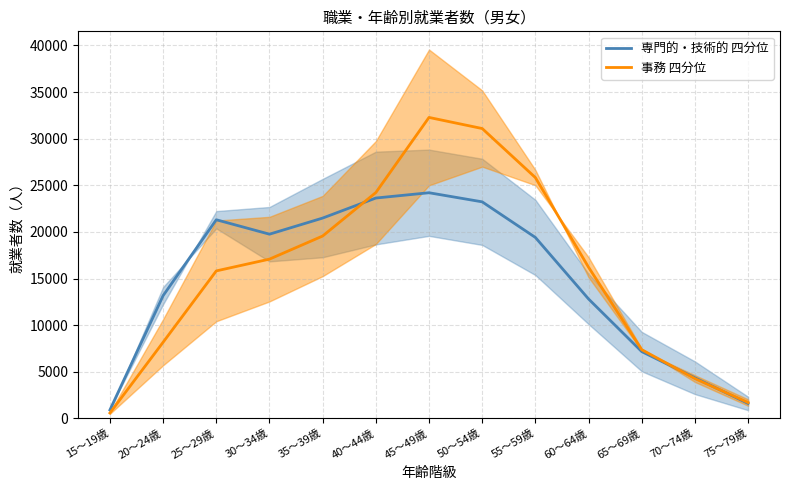

True or false: 専門的・技術的 四分位 and 事務 四分位 intersect in this chart.

True